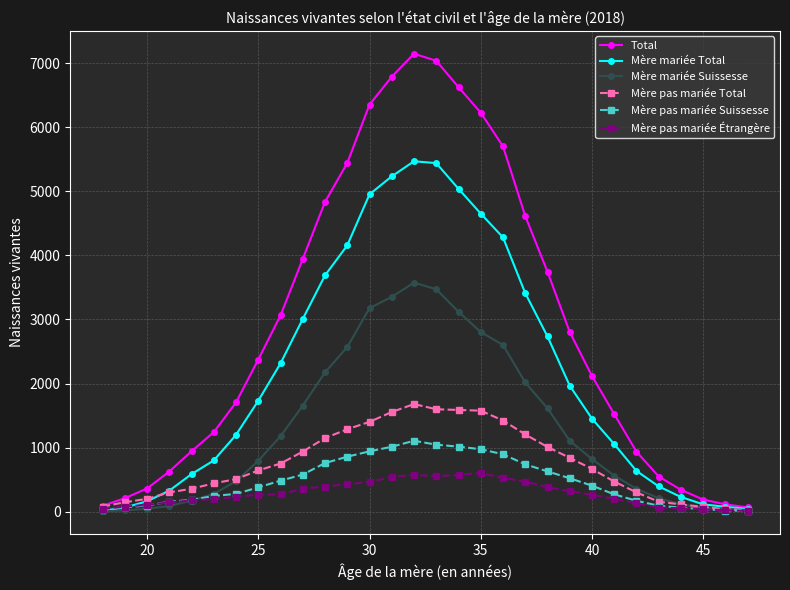

What is the maximum value for Total?

7149